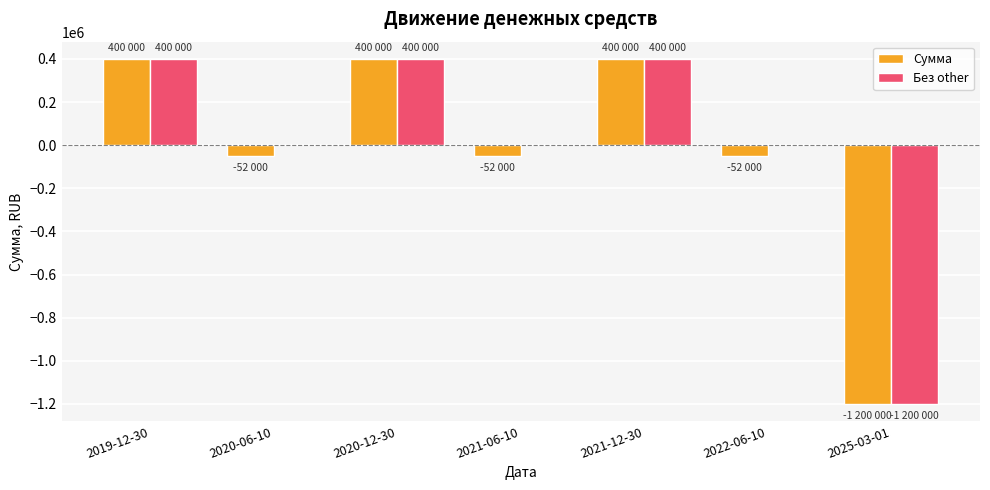

What is the maximum value for Без other?

400000